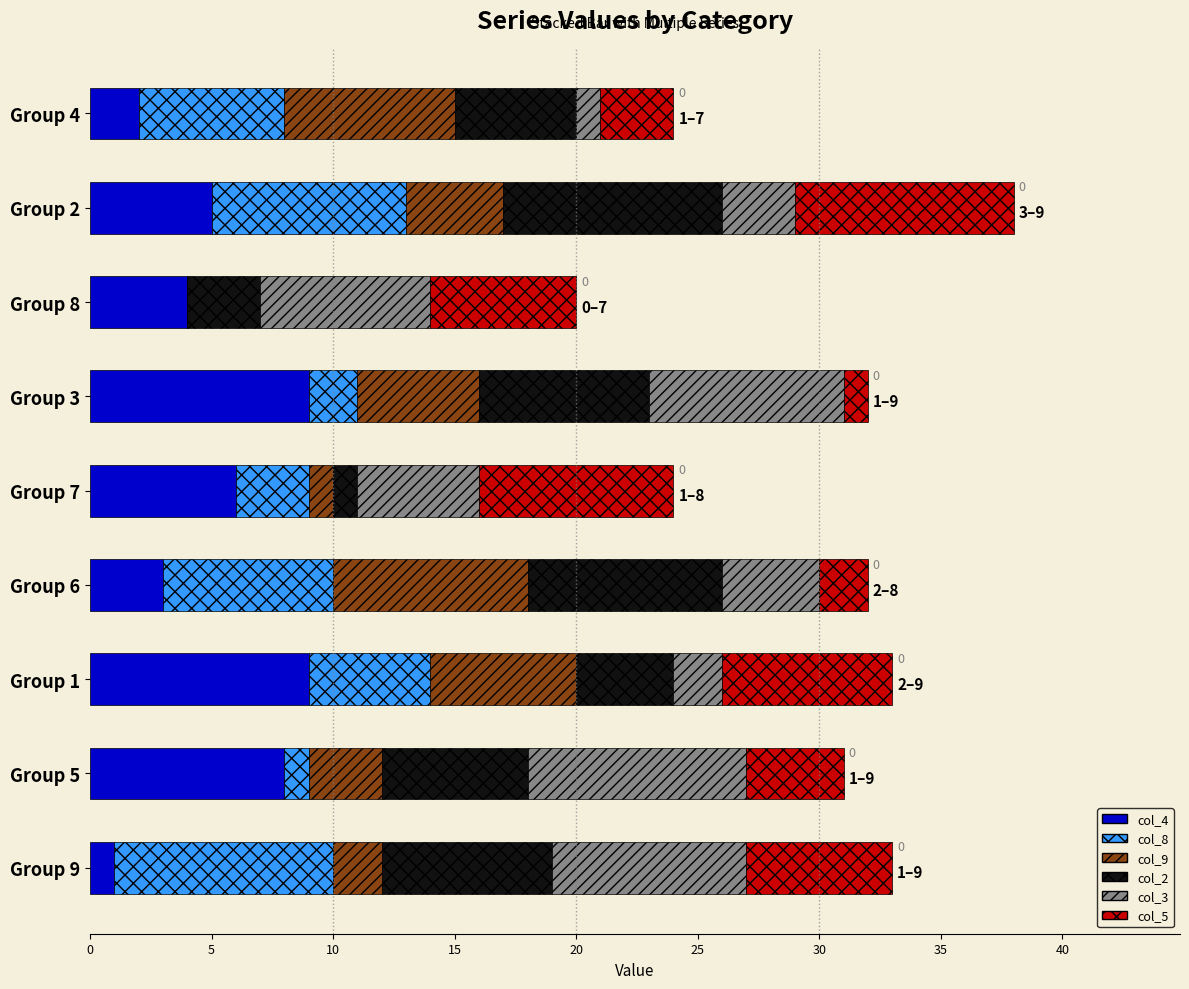

Count the number of data series in this chart.

6